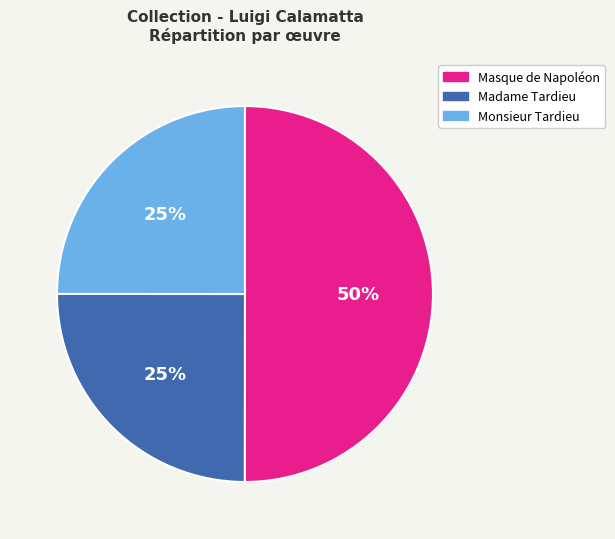

True or false: Madame Tardieu accounts for 25% of the total.

True